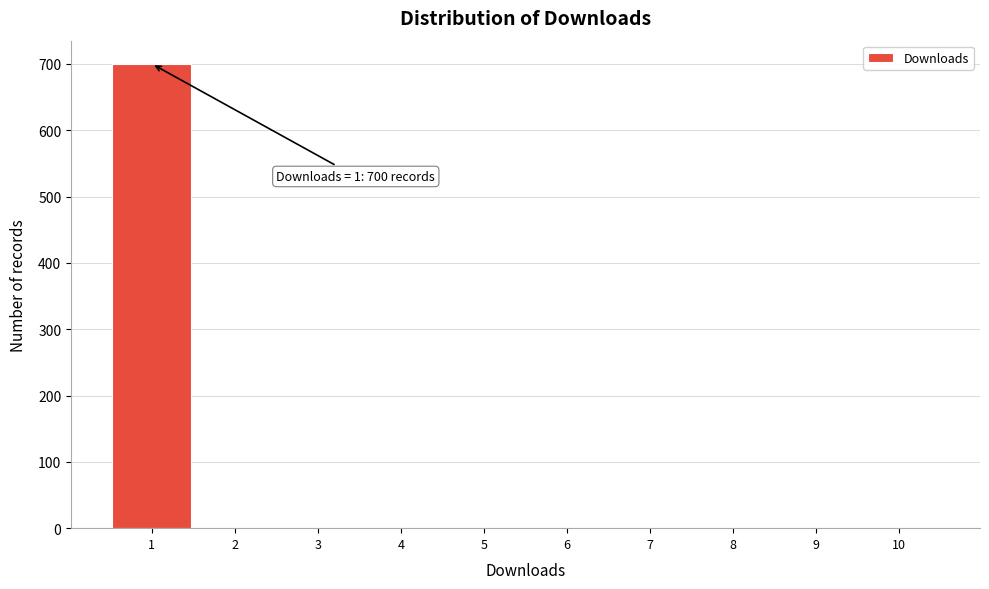

Over which range of the x-axis is the bar tallest?

0.5 to 1.5